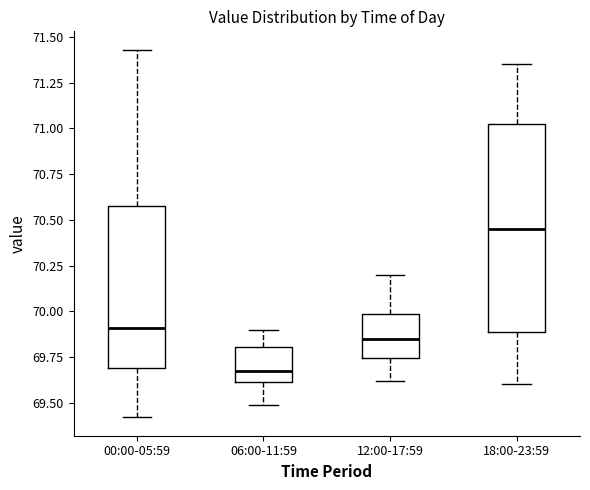

Reading left to right, transcribe this box plot: for each box, give where its median line is, the range the box spans, and where its two whiskers end, as read against the y-axis. The values are not printed on the chart, so give them approximately, as read against the axis.

00:00-05:59: median 69.90, box 69.70 to 70.60, whiskers 69.40 to 71.45
06:00-11:59: median 69.70, box 69.60 to 69.80, whiskers 69.50 to 69.90
12:00-17:59: median 69.85, box 69.75 to 70.00, whiskers 69.60 to 70.20
18:00-23:59: median 70.45, box 69.90 to 71.05, whiskers 69.60 to 71.35